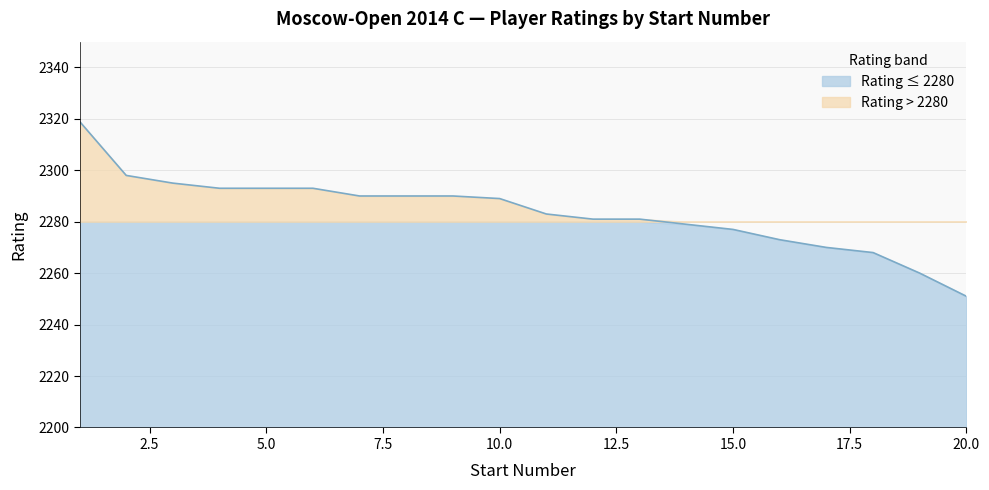

How many lines are shown in the chart?

1